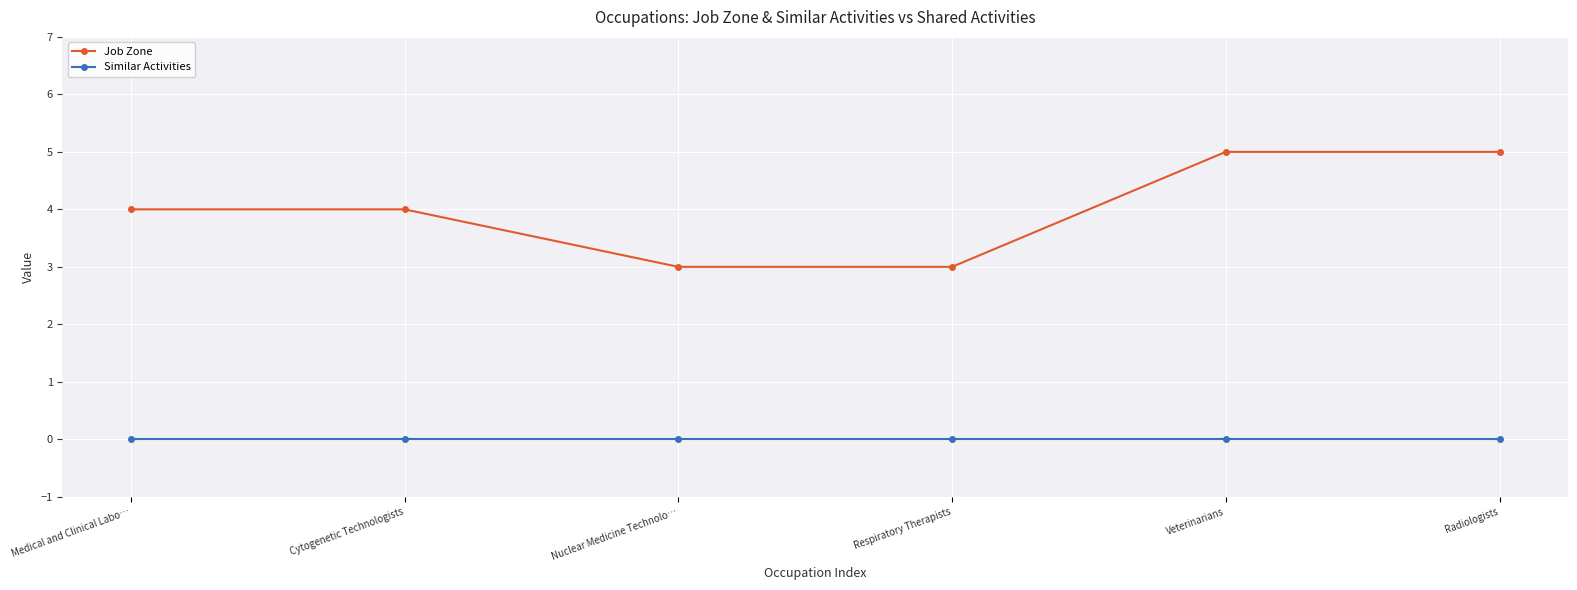

True or false: Similar Activities and Job Zone cross at least once.

False